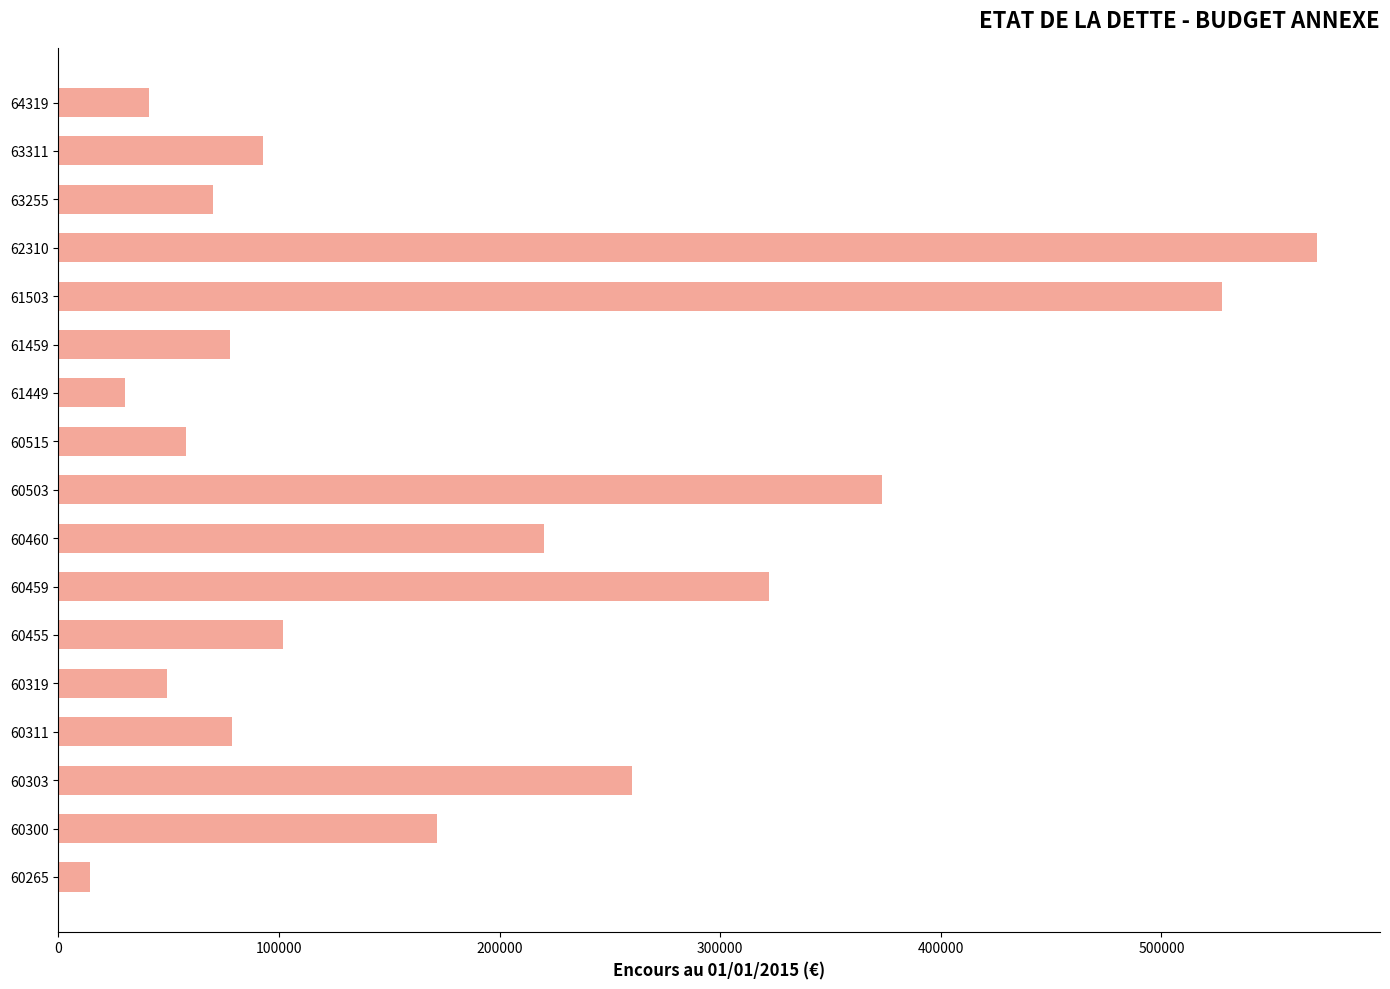

What is the change in value from 60265 to 61459?

+63718.2